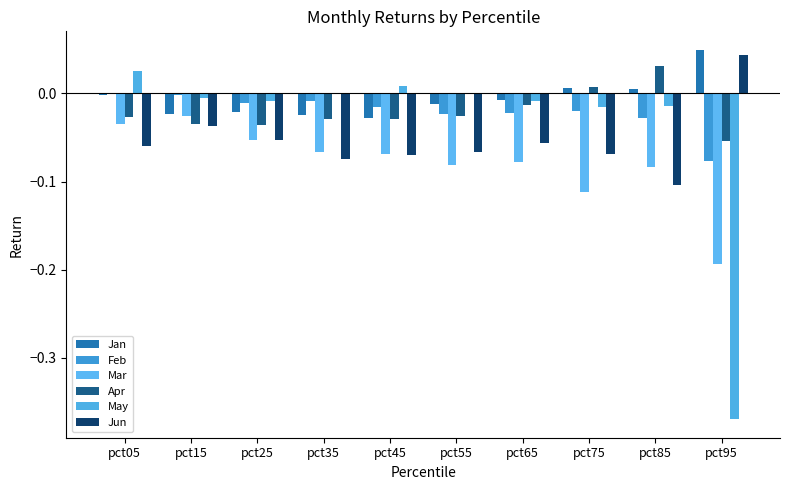

How many groups of bars are there?

10